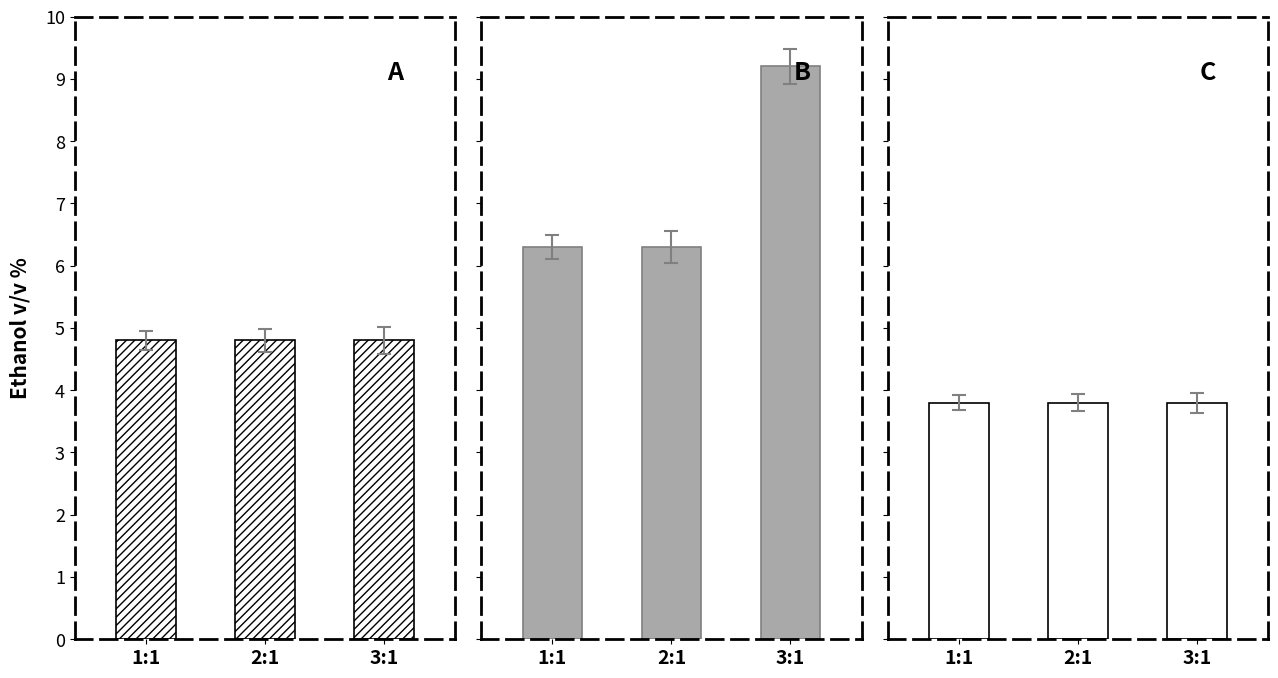

Rank the series by their maximum value, from lowest to highest.

C, A, B